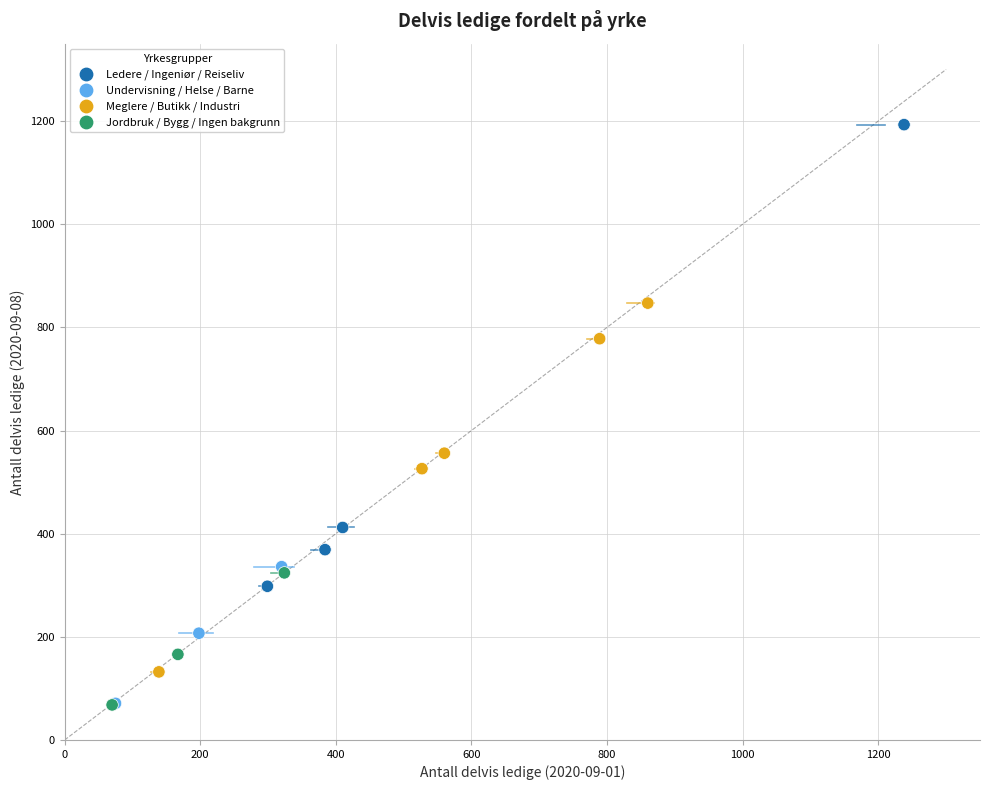

What Y value in the scatter plot is closest to 630?

556